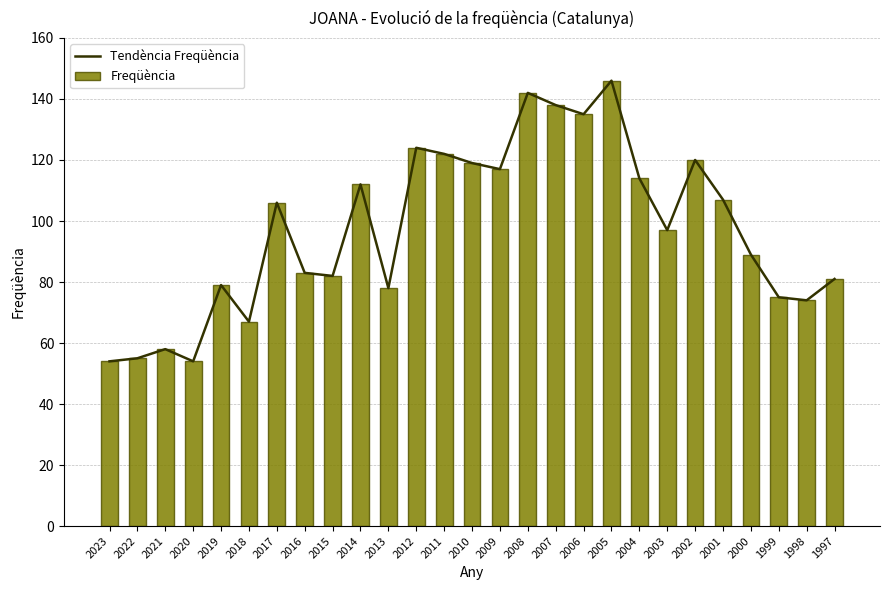

True or false: Freqüència has a value of 160 at 2001.

False